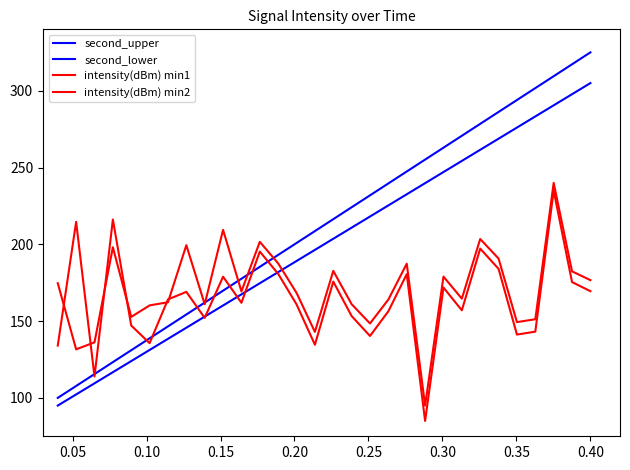

True or false: second_lower has more than 1 points higher than both neighbors.

False